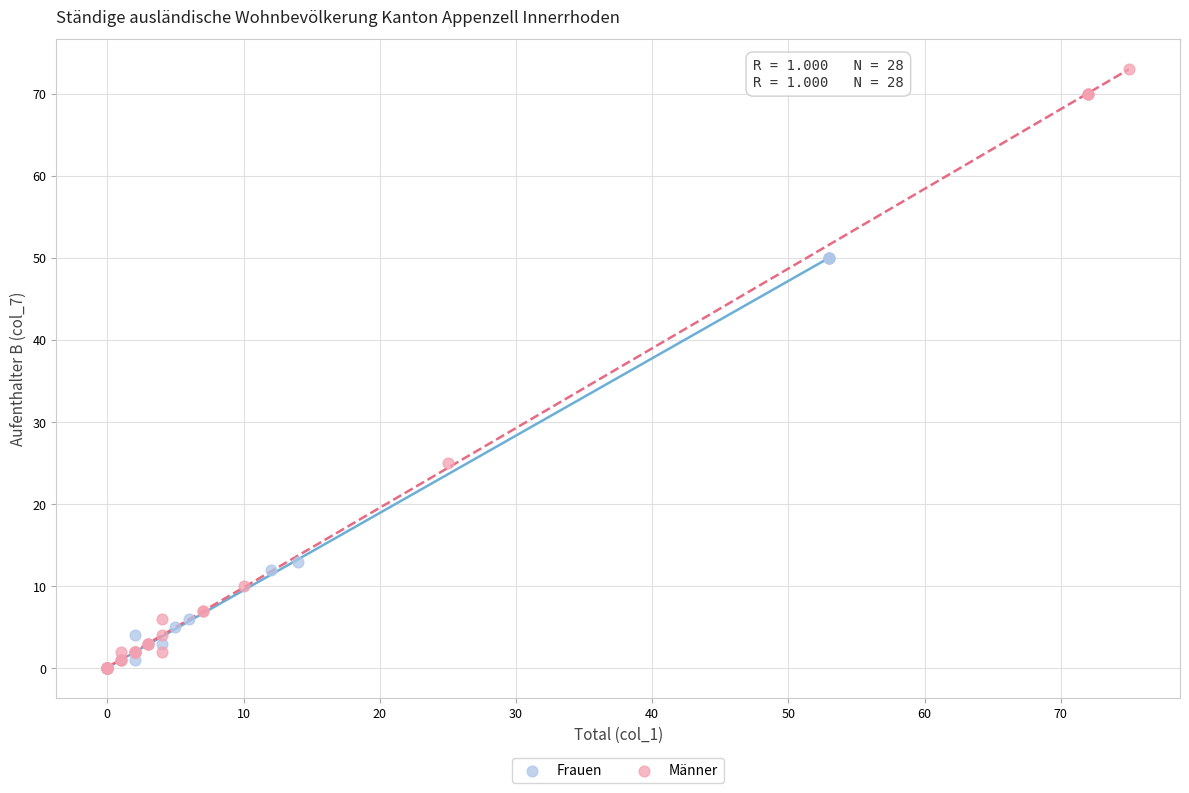

Which series has the widest spread of Y values?

Männer